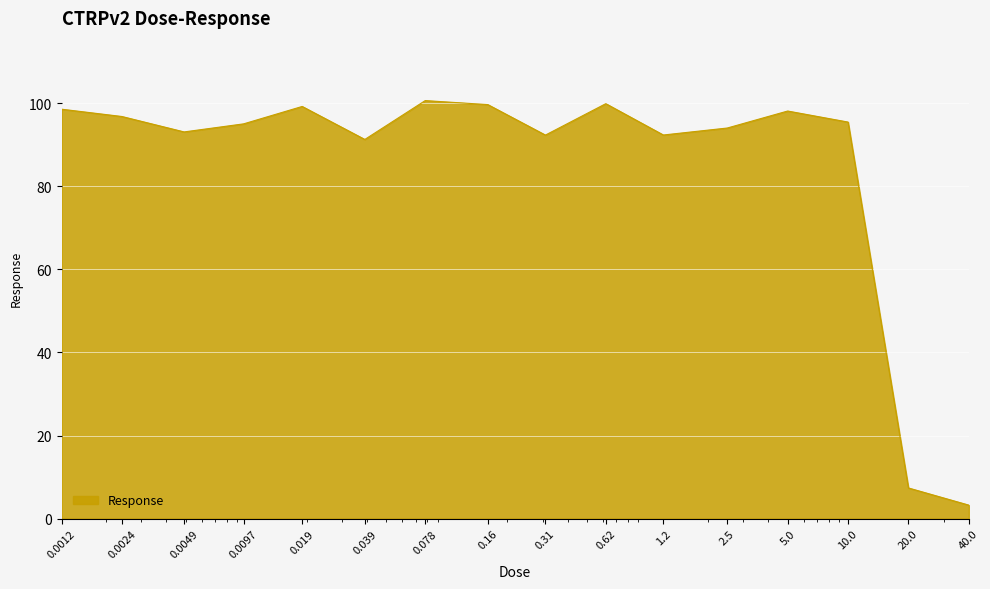

What is the difference between the maximum and minimum values?

97.4